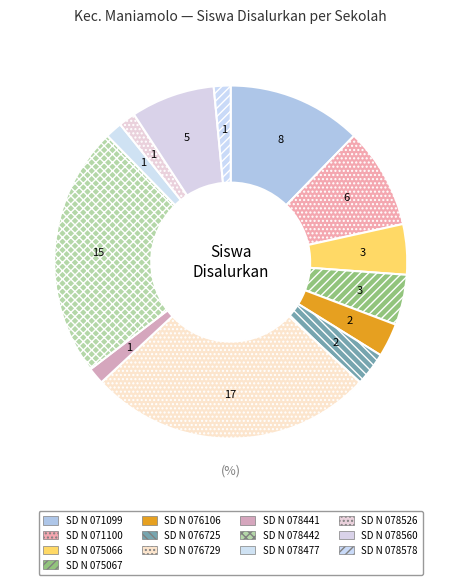

Which slice is the smallest?

SD NEGERI 078441 EHO HILISIMAETANO